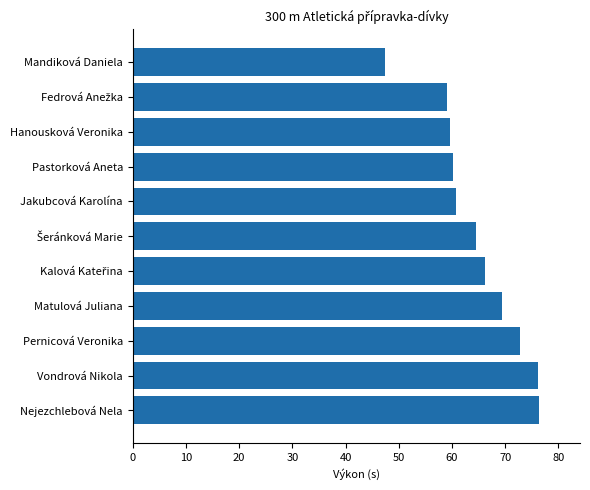

Are the bars grouped side by side (vs. stacked)?

No